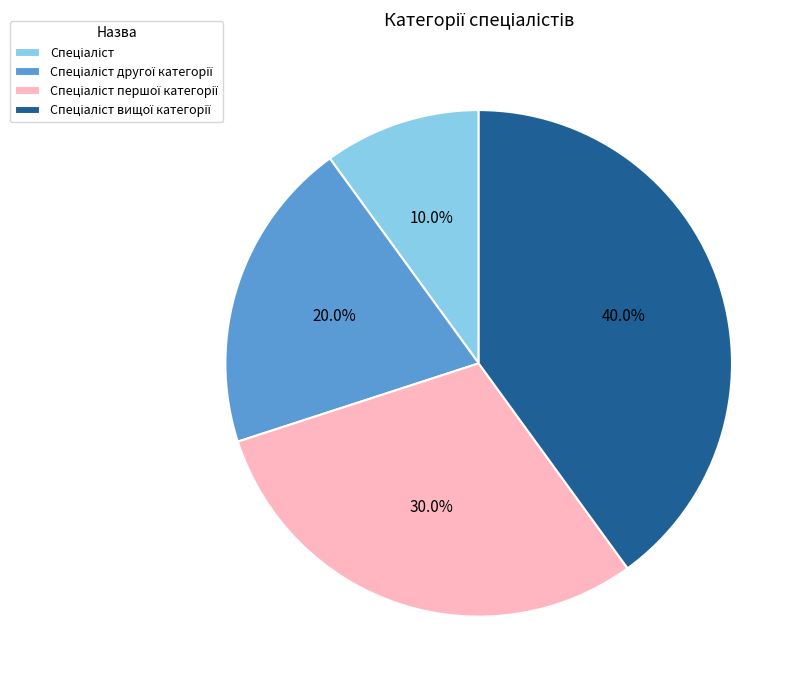

Does any single category account for the majority?

No